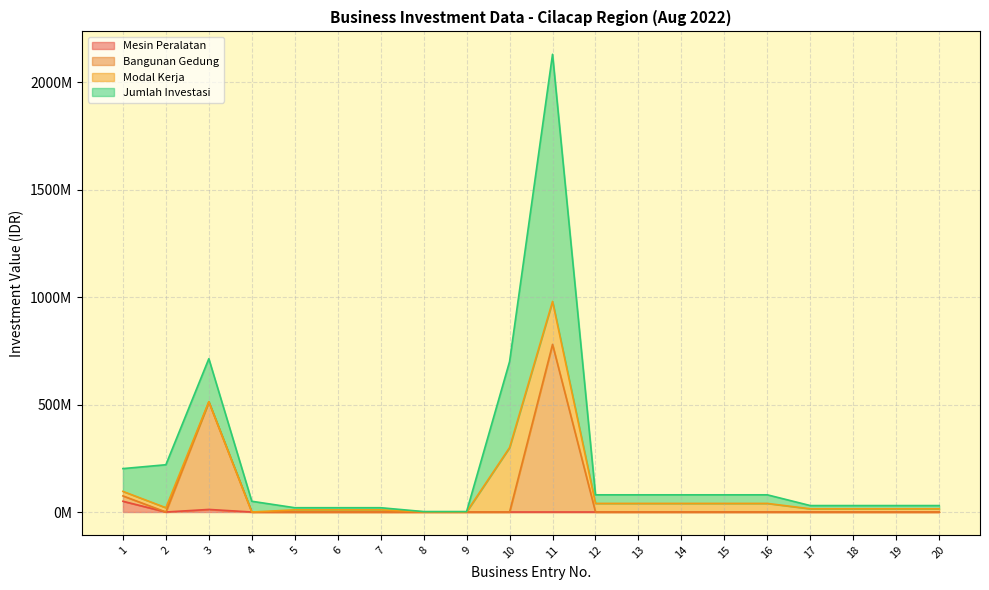

Read the Jumlah Investasi value at 1, to the nearest 10.

202000000